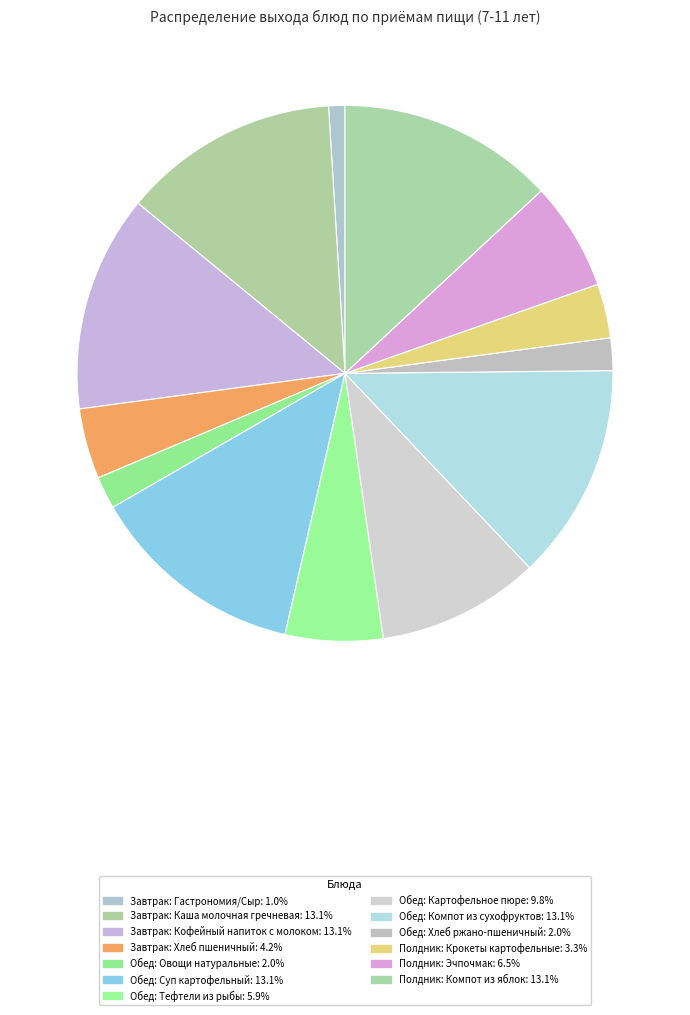

To the nearest percent, what percentage of the pie is Полдник: Эчпочмак?

7%